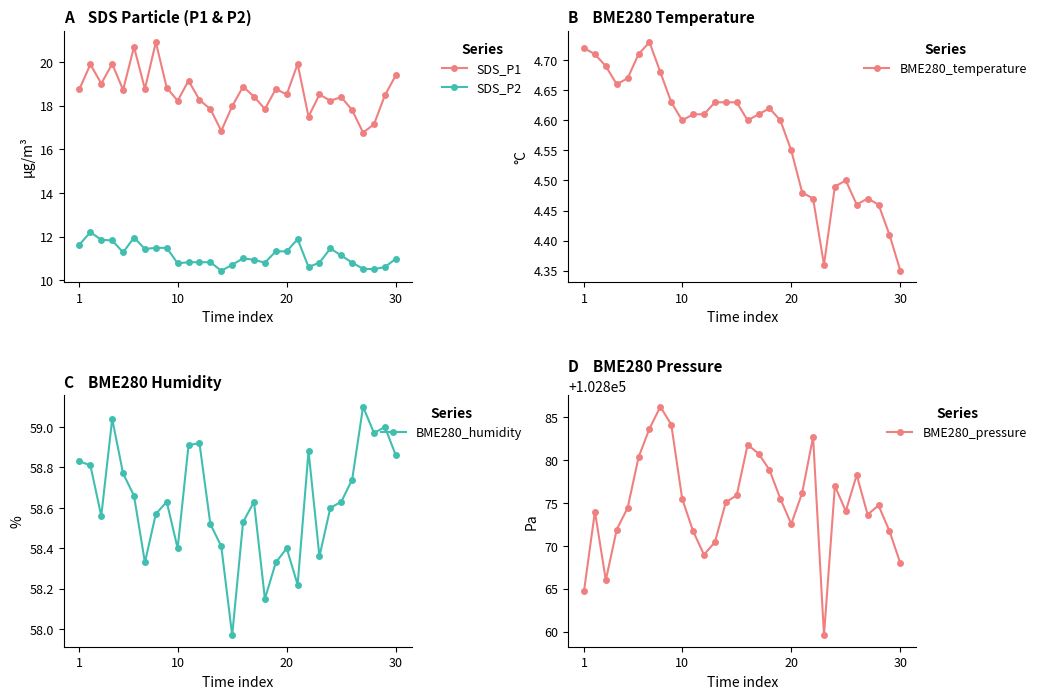

What is the smallest value displayed?

4.3